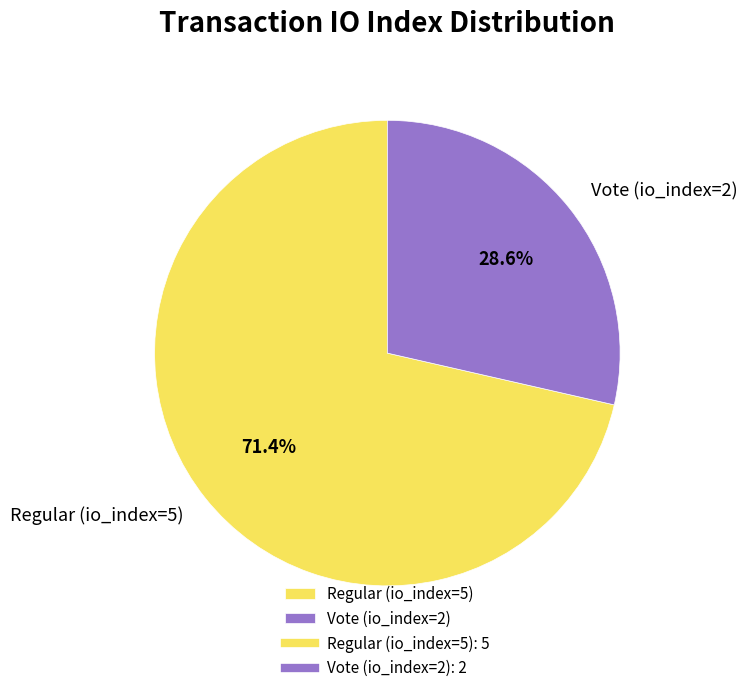

The Vote (io_index=2) slice represents 29% of the pie. True or false?

True